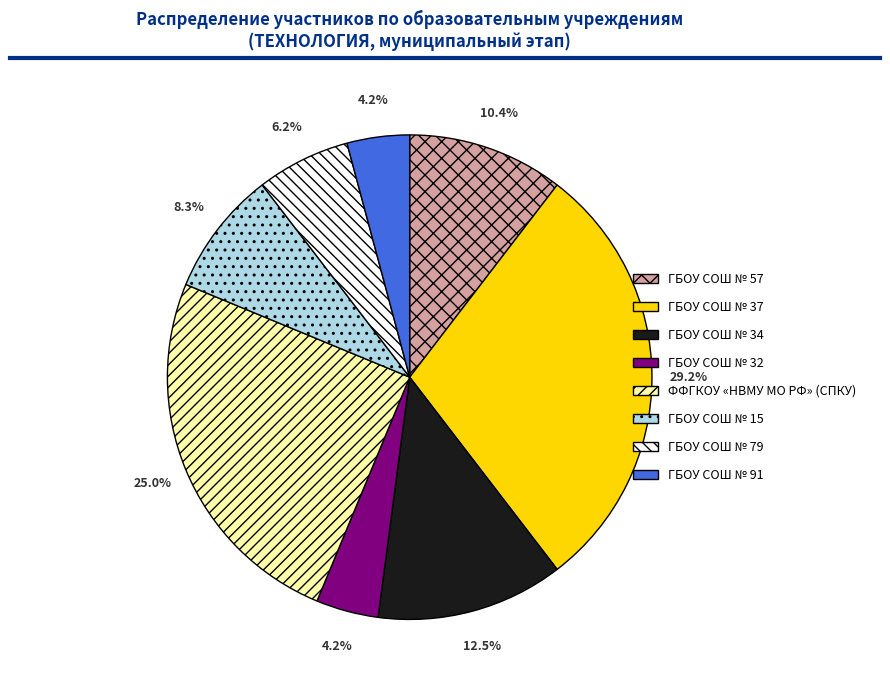

Does any single category account for the majority?

No